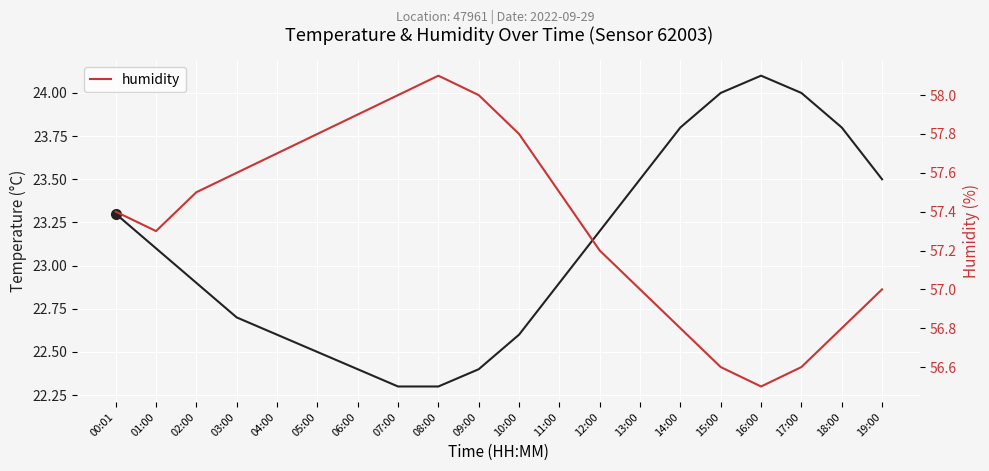

How many values in the temperature series are below 23?

10